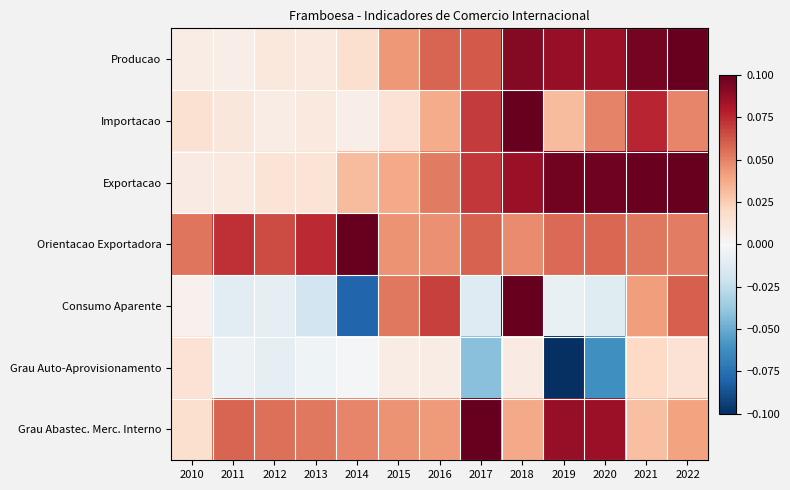

List the series in order of their peak value, lowest first.

Grau Auto-Aprovisionamento, Producao, Importacao, Exportacao, Orientacao Exportadora, Consumo Aparente, Grau Abastec. Merc. Interno